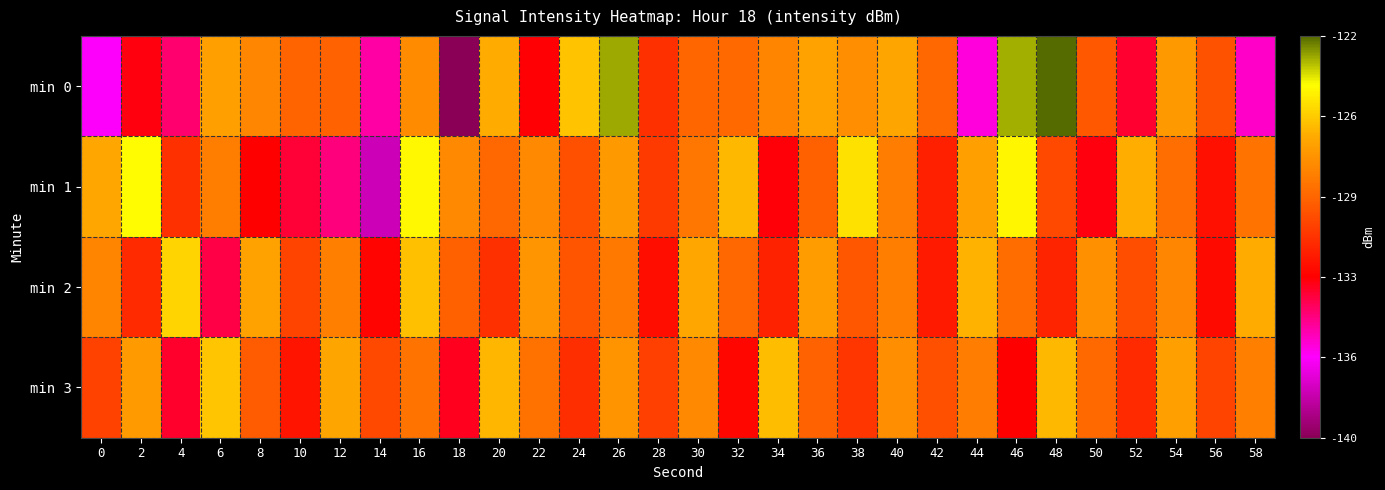

Between 22 and 44, which series saw the biggest shift?

min 0